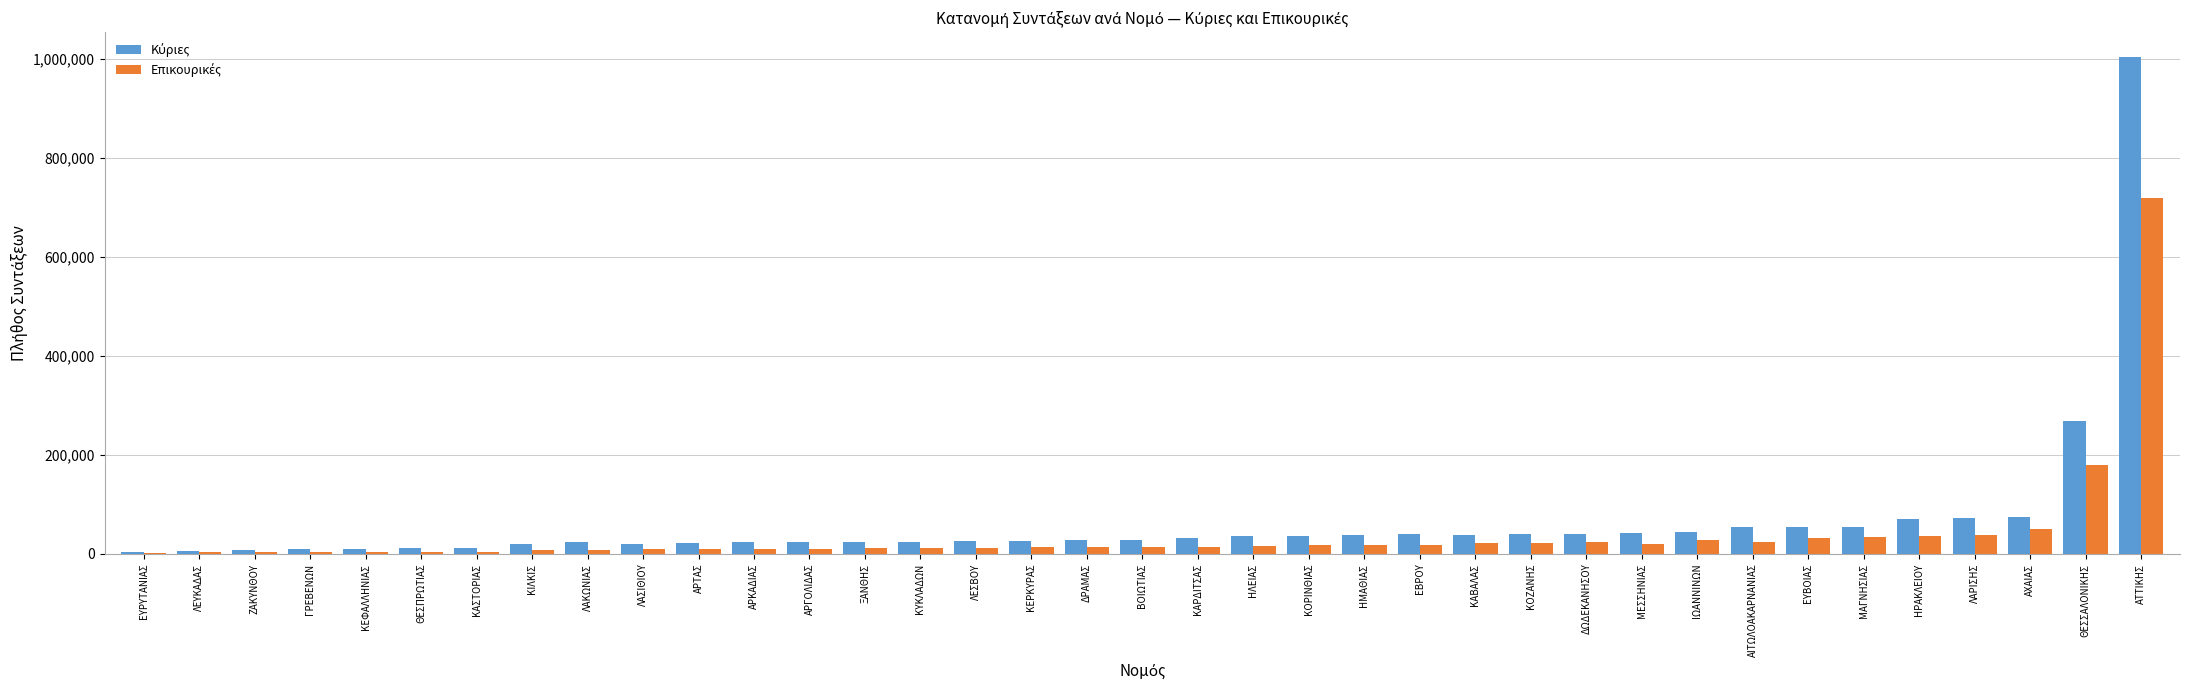

At which category does the chart reach its peak across all series?

ΑΤΤΙΚΗΣ